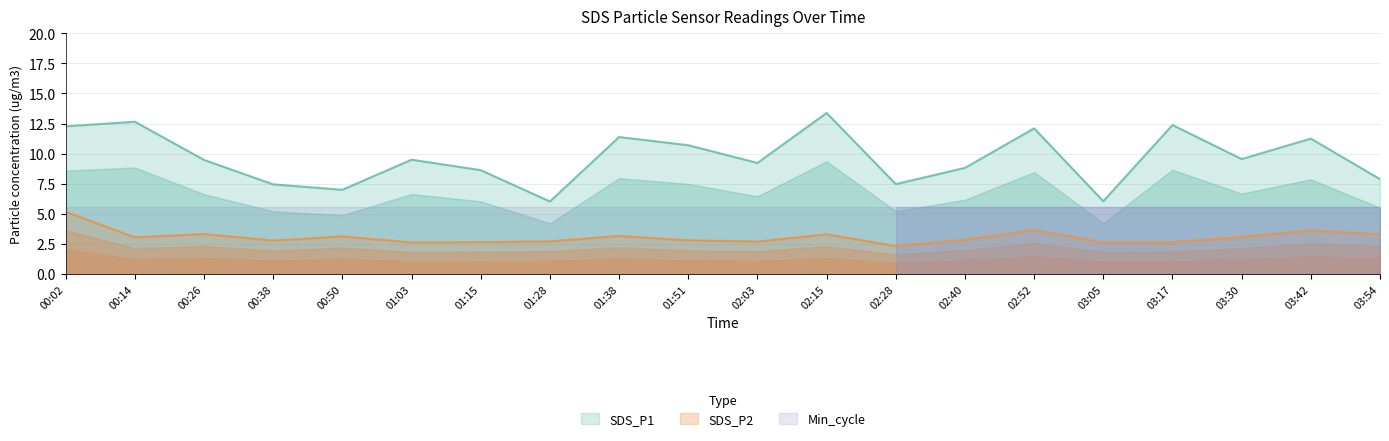

The SDS_P1 series shows 8.6 at 01:15. True or false?

True